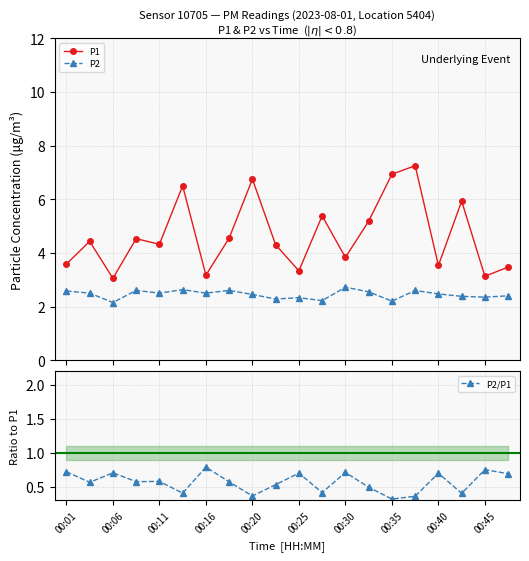

True or false: P2 and P1 intersect in this chart.

False